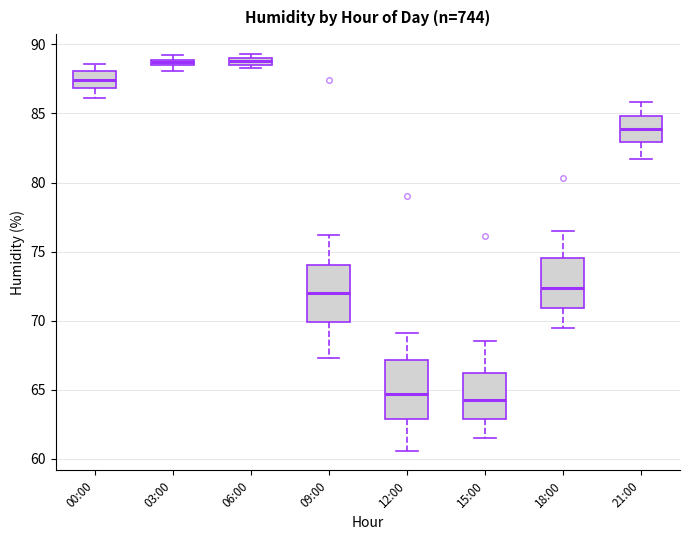

Where does the upper whisker of the box for 18:00 end on the y-axis? The values are not printed on the chart, so give them approximately, as read against the axis.

76.5